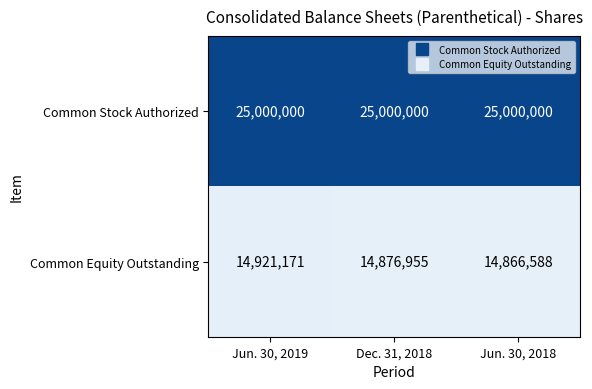

Read the Common Stock Authorized value at Dec. 31, 2018.

25000000